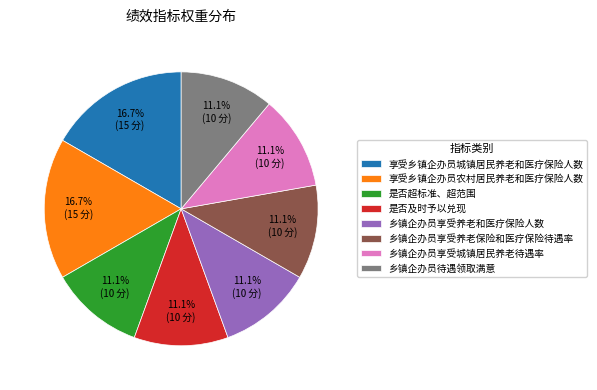

Does 乡镇企办员享受养老保险和医疗保险待遇率 account for over 50% of the chart?

No